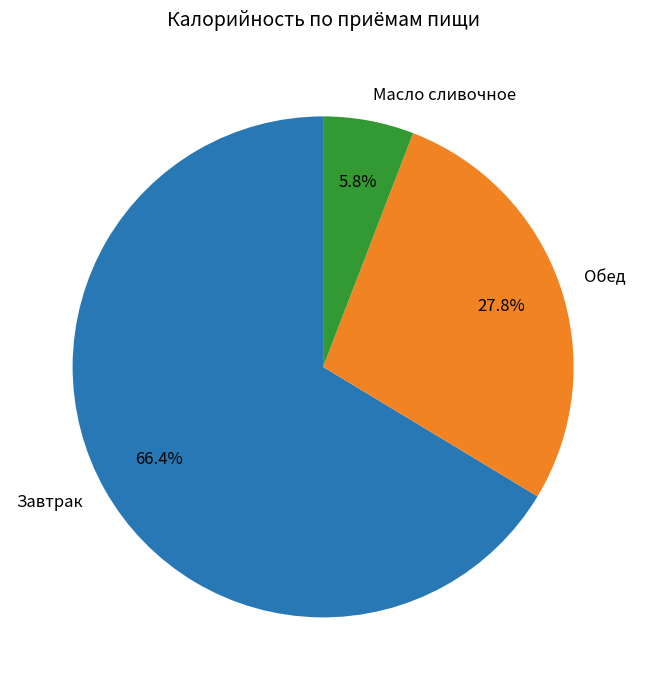

Combined, what portion of the pie is Завтрак and Обед?

94.2%